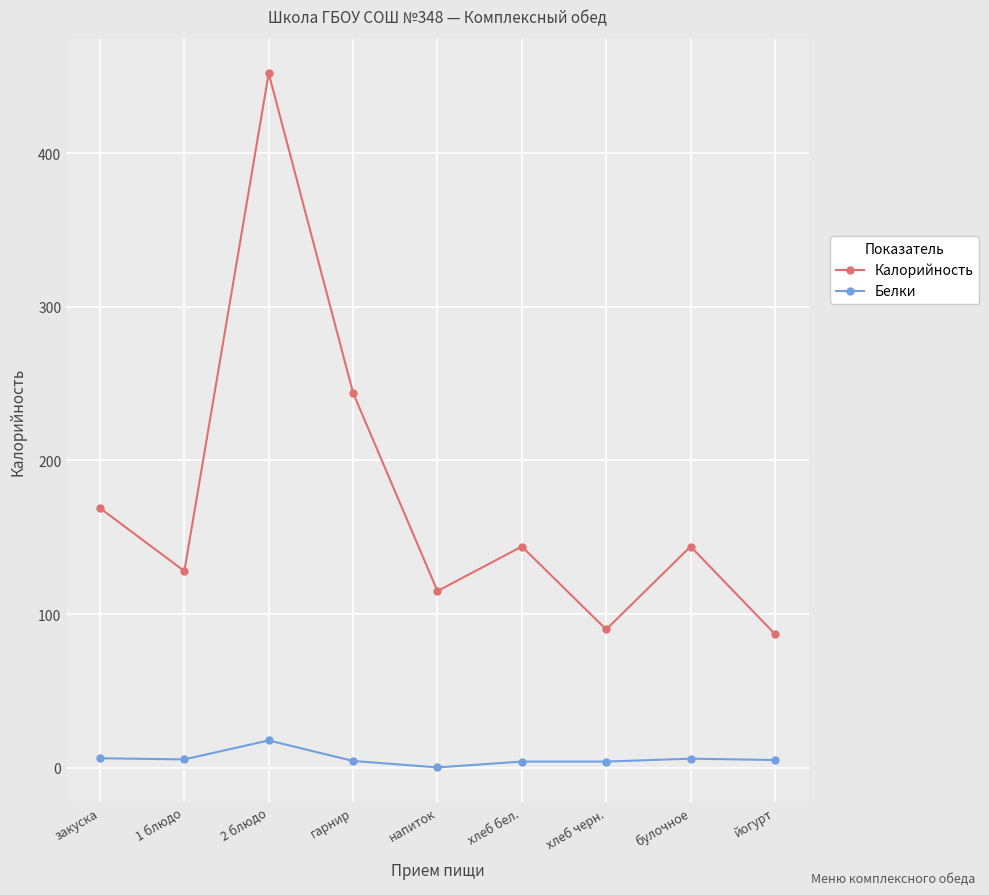

At which label does Калорийность first exceed 144?

закуска